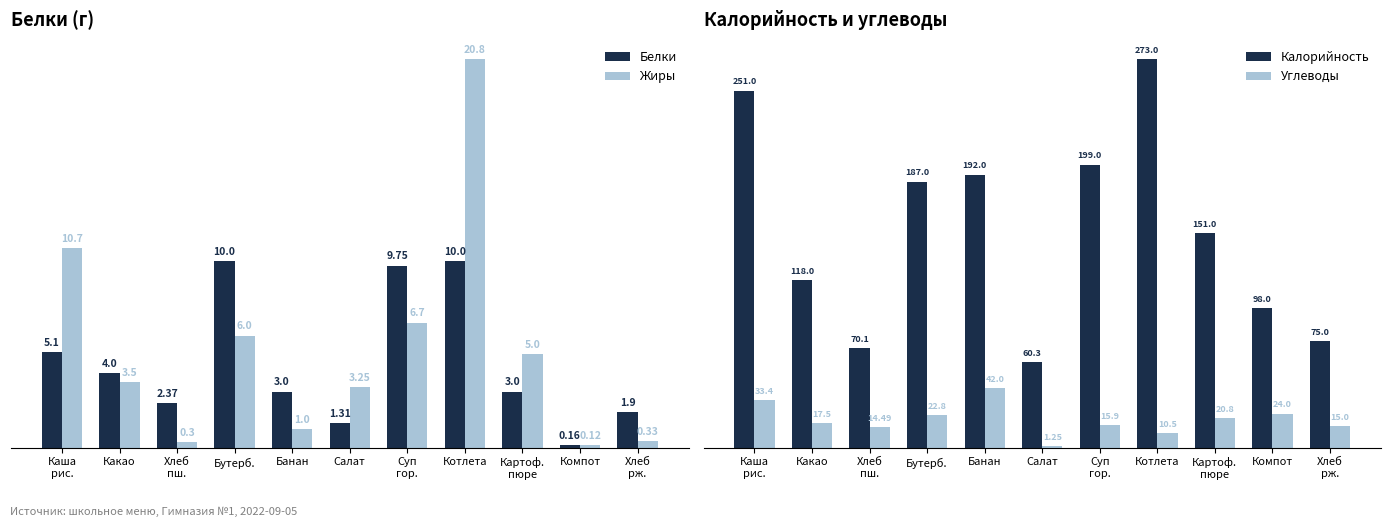

What position from the right is Салат?

6